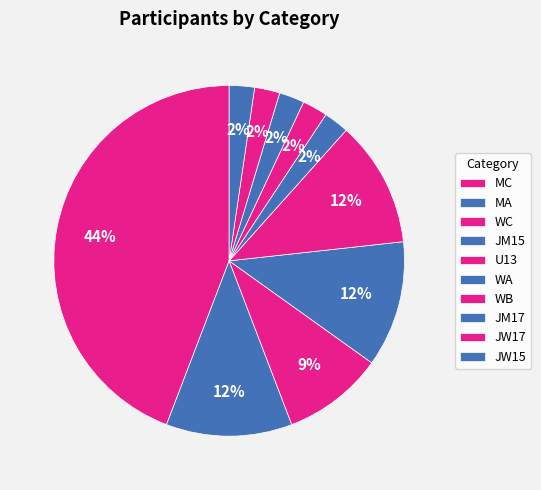

How many segments does this pie chart have?

10